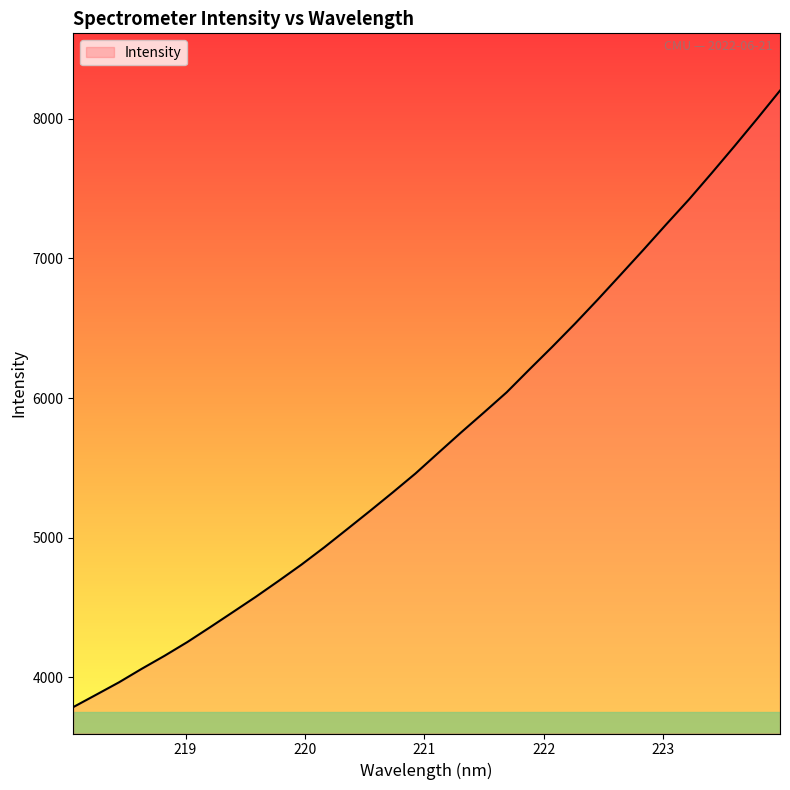

True or false: the data has more than 2 interior local peaks.

False